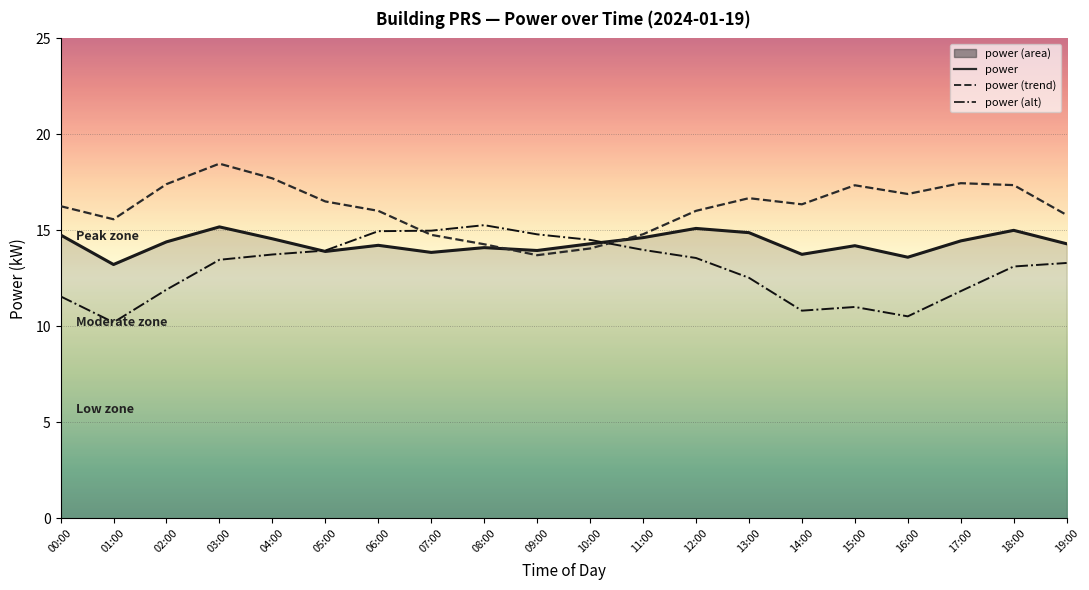

List the series in order of their overall mean, lowest first.

power (alt), power, power (trend)